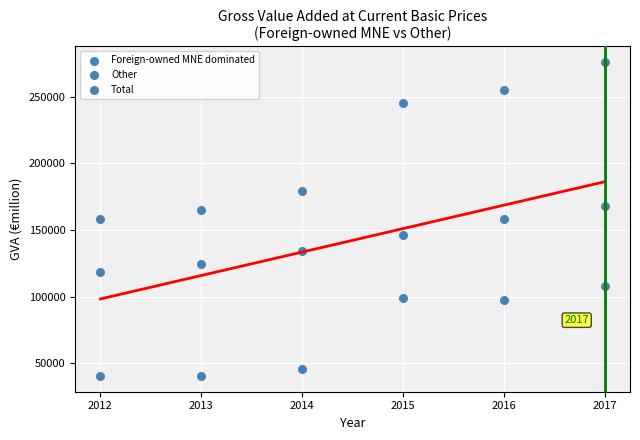

How many data points are displayed?

18